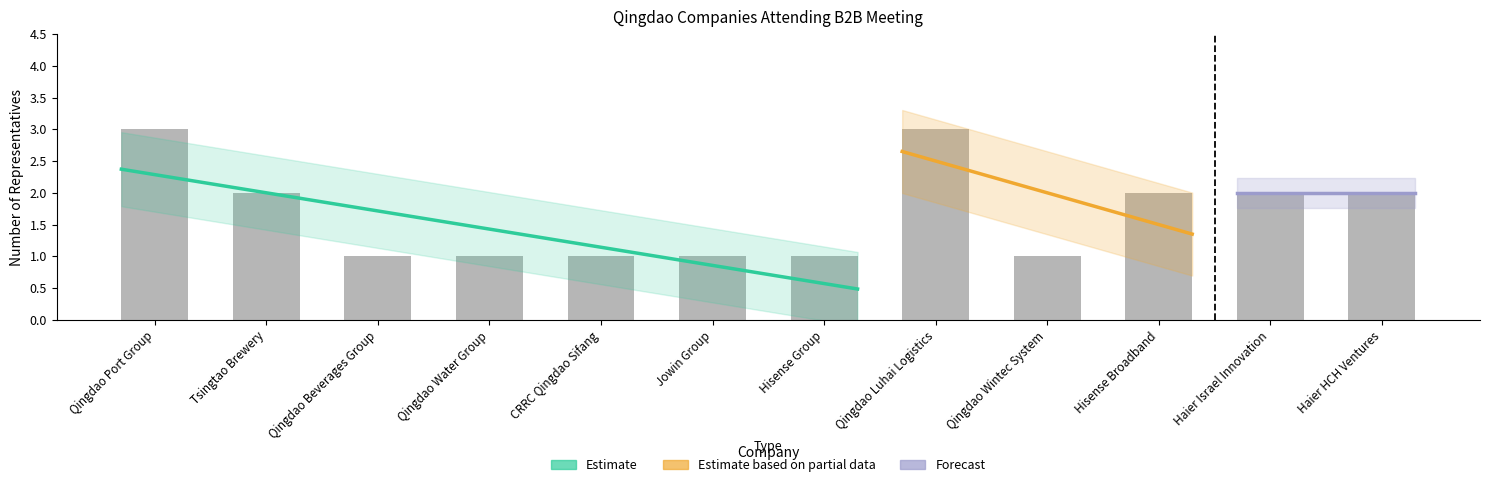

Which label corresponds to the smallest value in the chart?

Qingdao Beverages Group